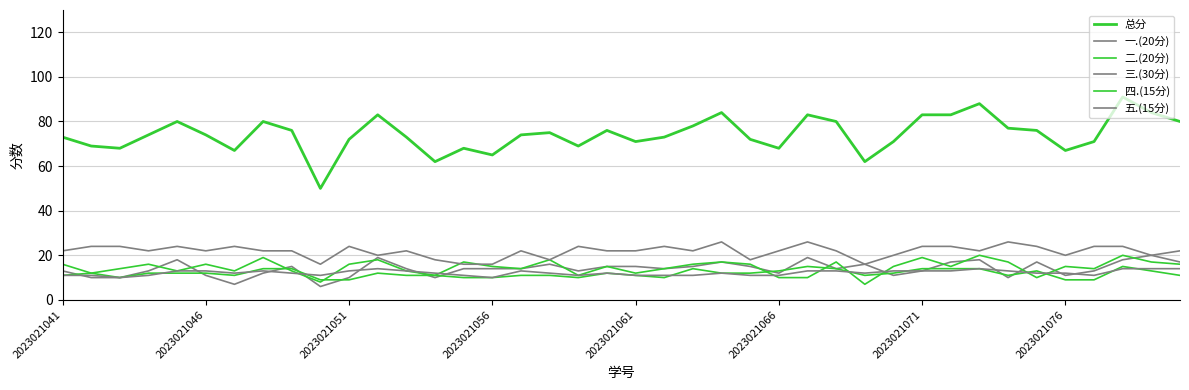

Is this an area chart (filled region under the line)?

No